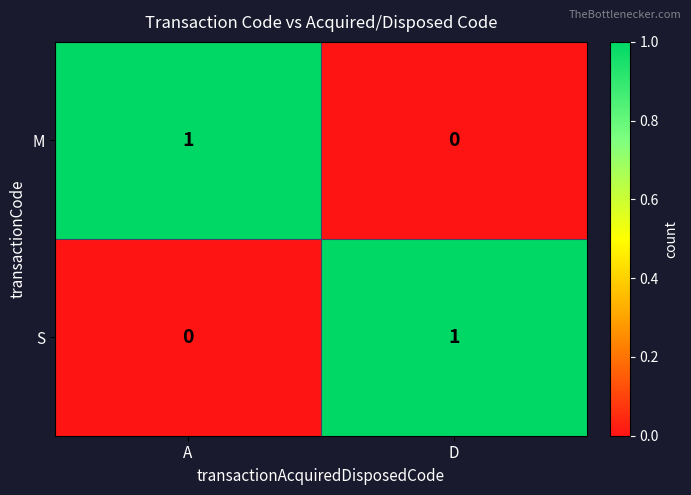

True or false: M has a value of 1 at A.

True